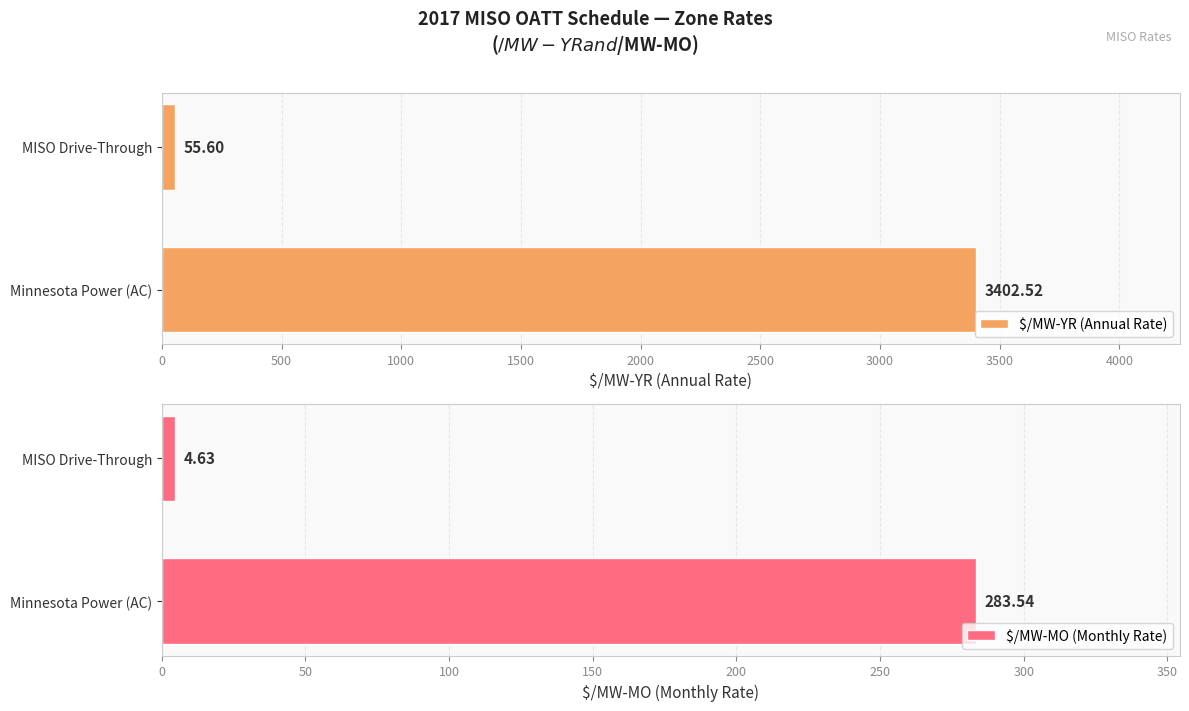

What is the average value of the $/MW-YR (Annual Rate) series?

1729.1